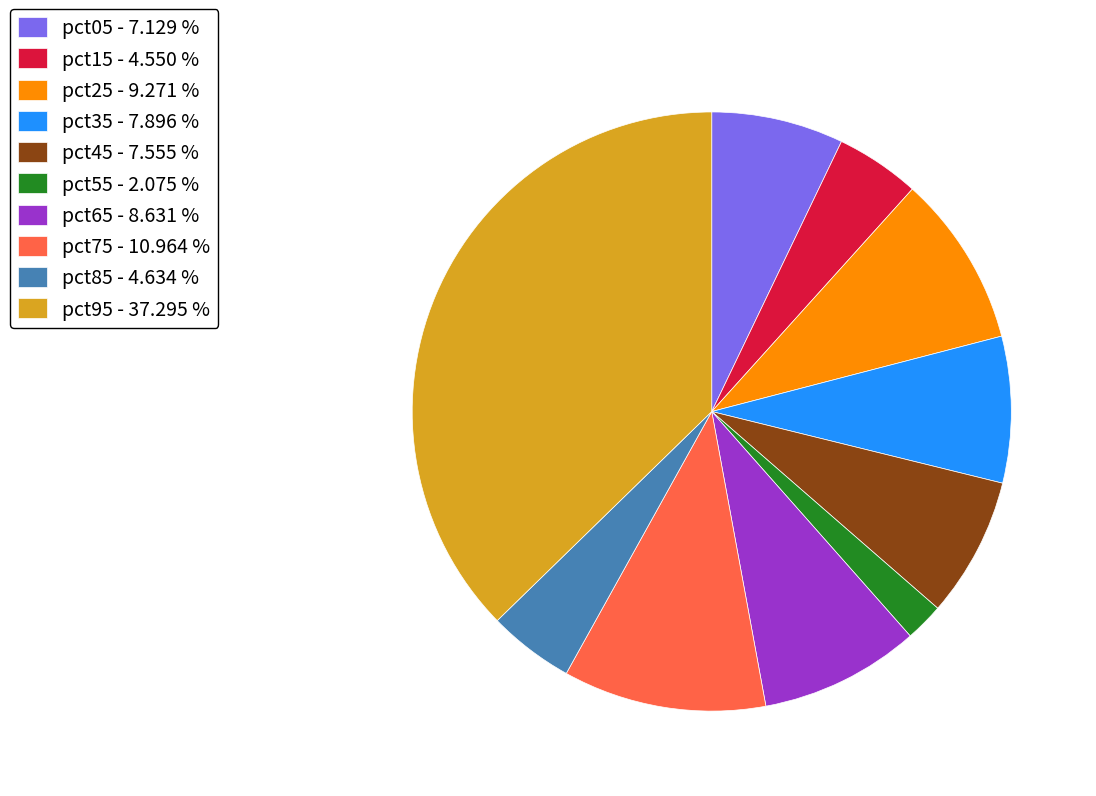

Do pct45 and pct05 together represent more than half of the pie?

No